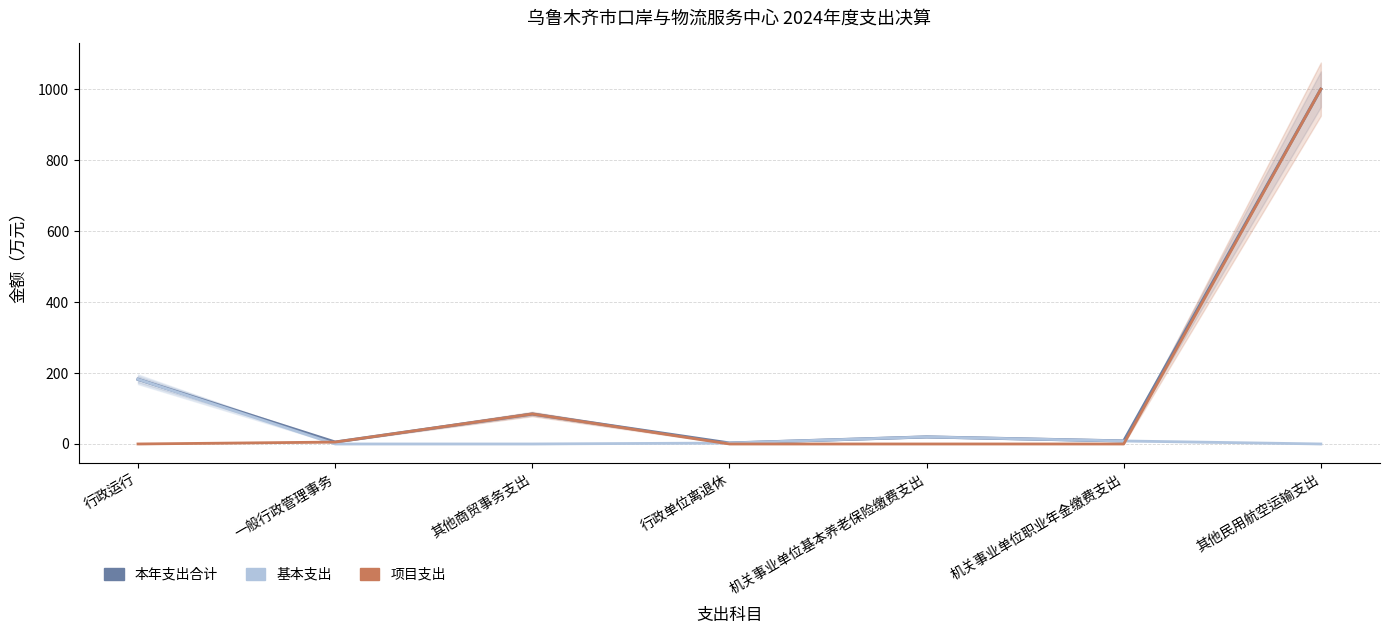

At which label is 基本支出 closest to 91?

机关事业单位基本养老保险缴费支出